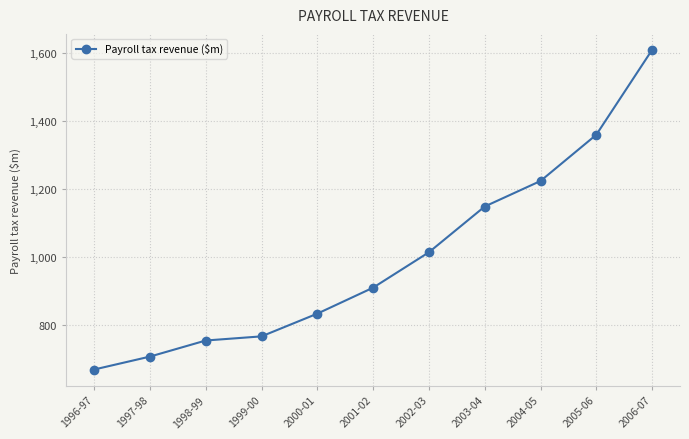

True or false: there are more than 0 points higher than both neighbors.

False